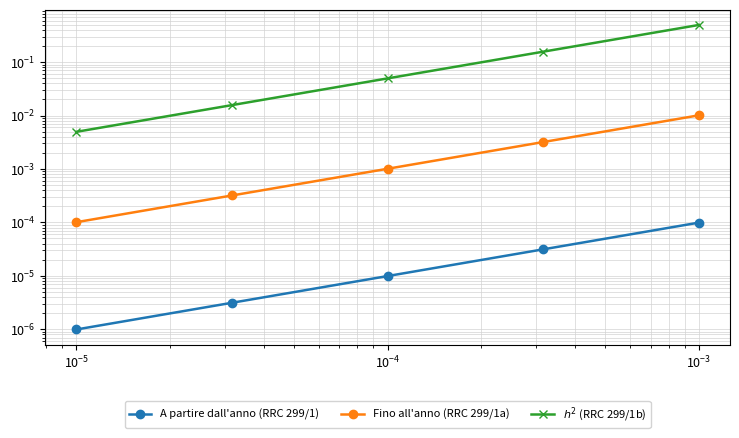

Rank the series at $\mathdefault{10^{-4}}$ from highest to lowest value.

$h^2$ (RRC 299/1b), Fino all'anno (RRC 299/1a), A partire dall'anno (RRC 299/1)